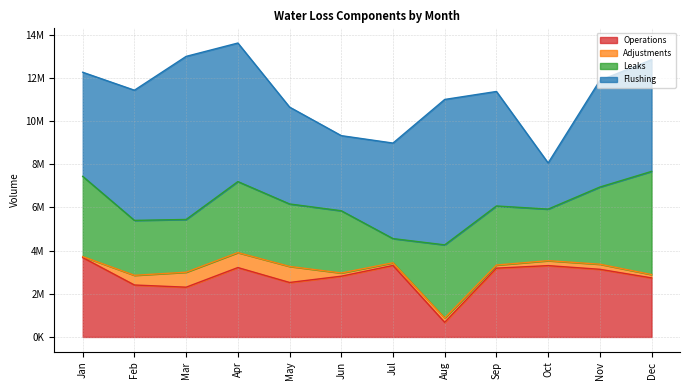

Between February and November, which is larger?

November